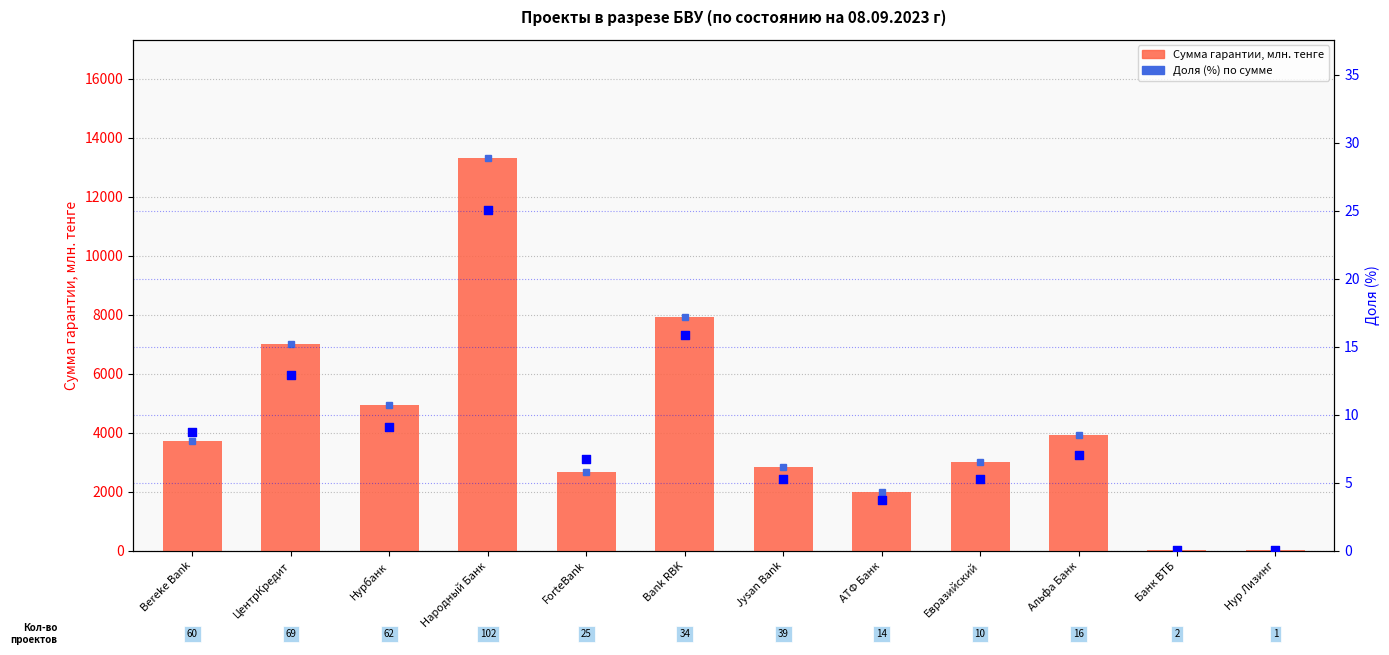

What are all the series names shown in the legend?

Сумма гарантии млн. тенге, Доля (%) по сумме